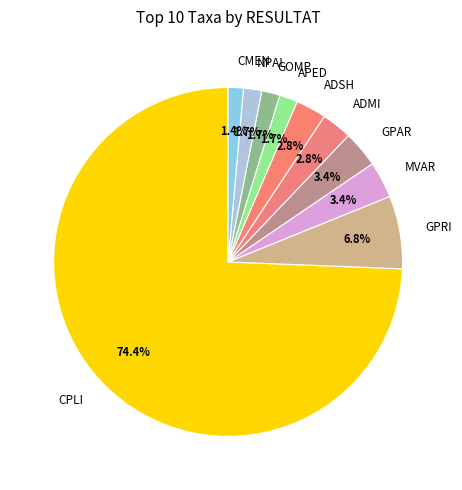

Do ADMI and GPAR together represent more than half of the pie?

No